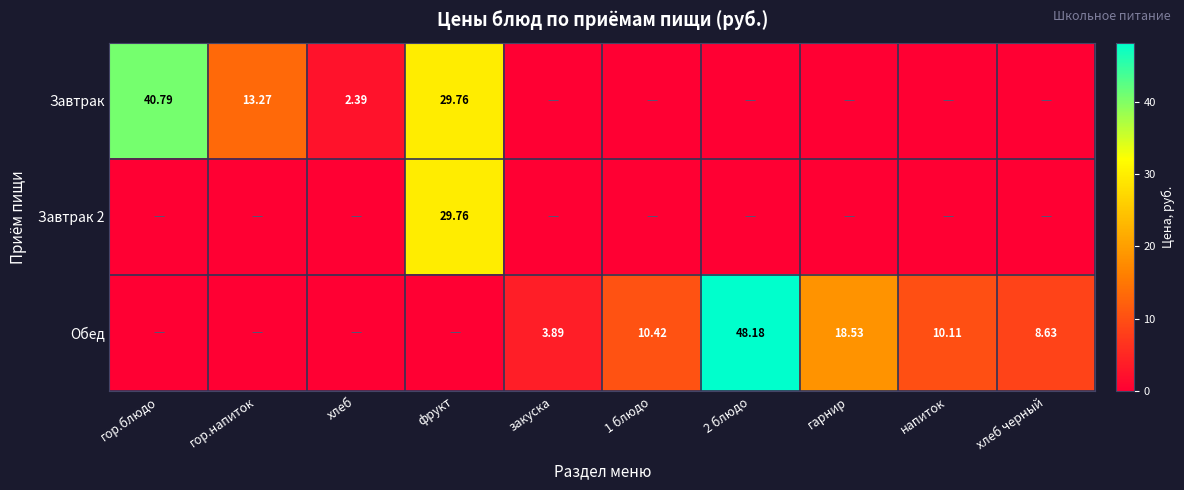

Which series changed the most between гор.блюдо and напиток?

Завтрак